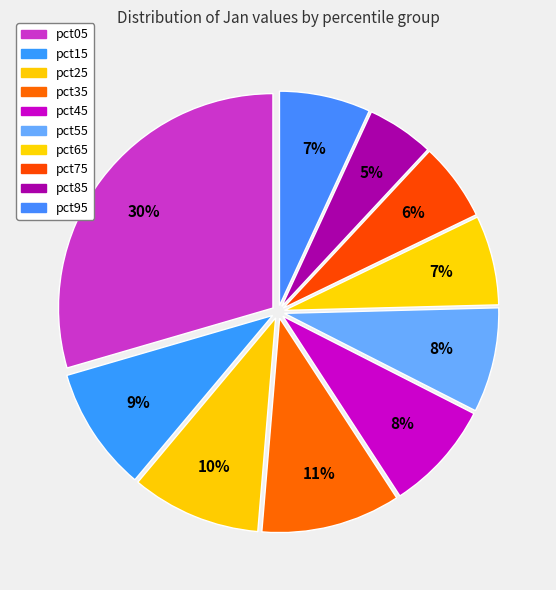

Combined, do pct35 and pct65 account for over 50%?

No